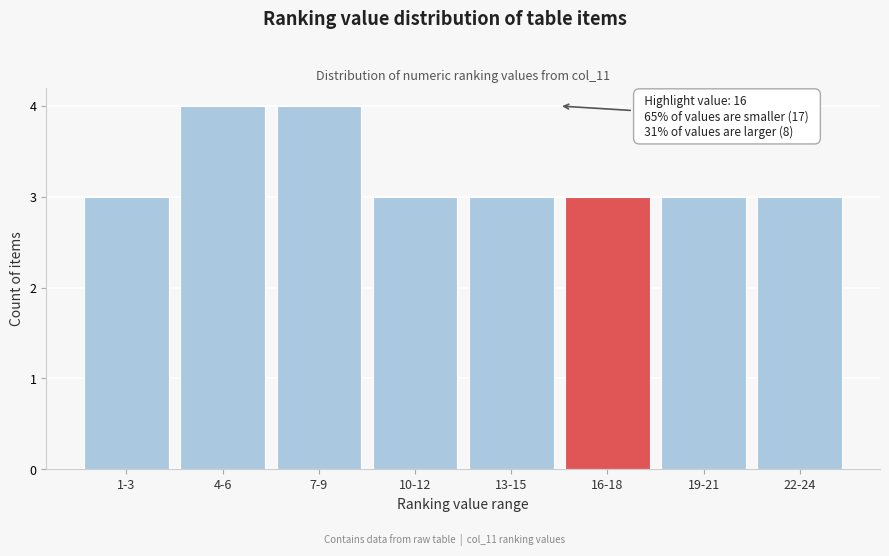

Reading left to right, what are all the values shown in this chart?

1-3=3	4-6=4	7-9=4	10-12=3	13-15=3	16-18=3	19-21=3	22-24=3